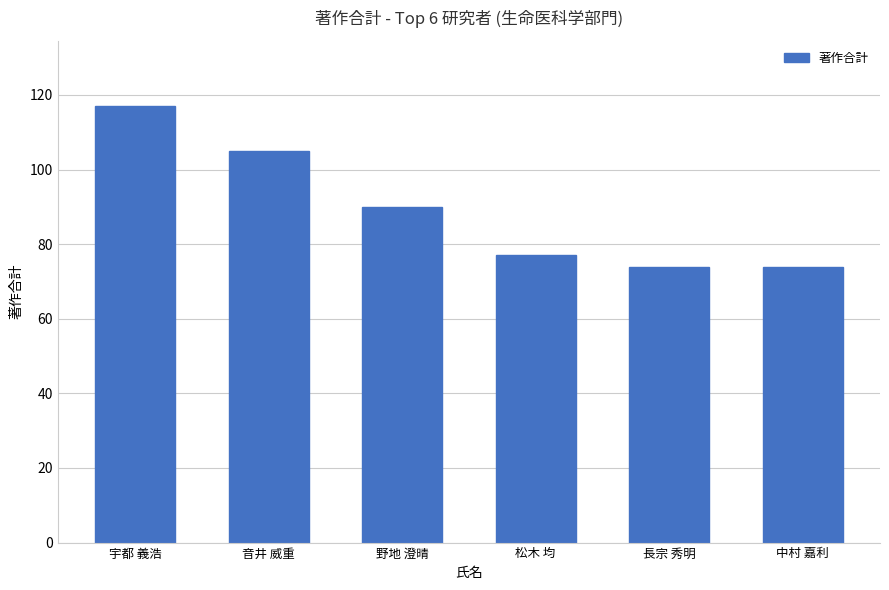

What is the difference between the maximum and minimum values?

43